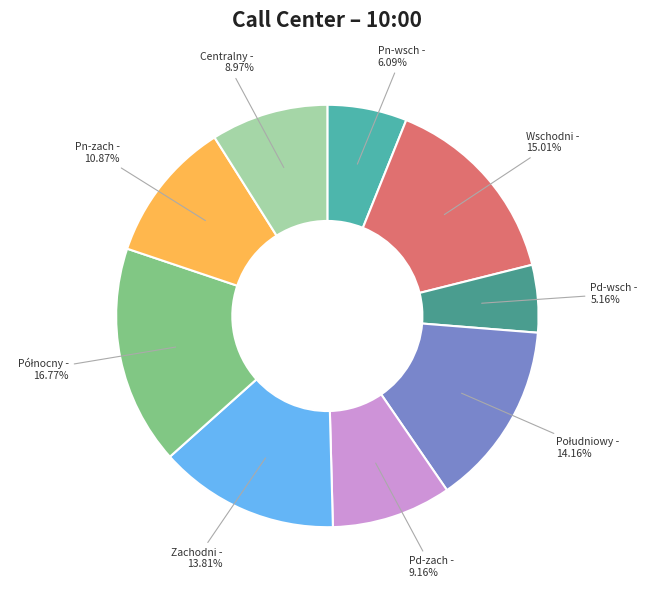

To the nearest percent, what percentage of the pie is Wschodni?

15%